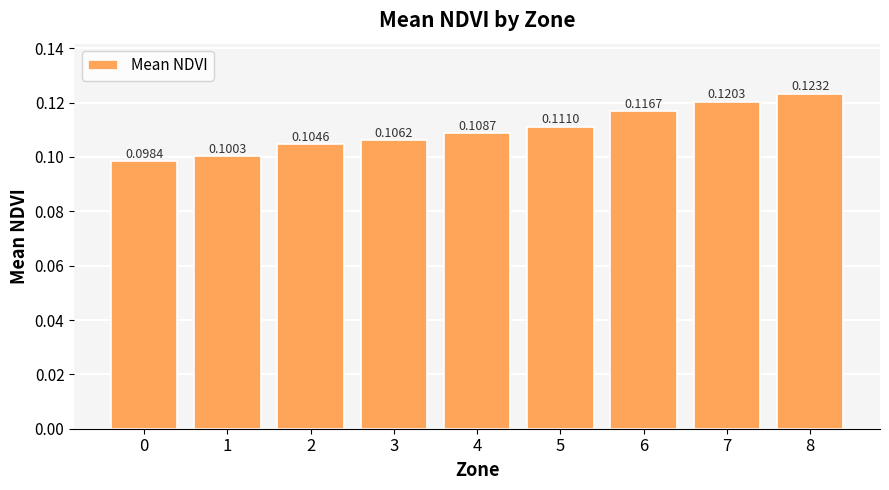

Is it true that the value at 0 is 0.1?

True